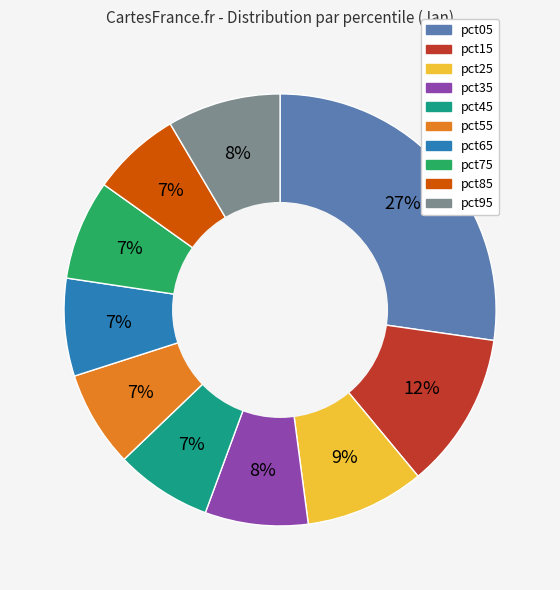

Combined, do pct95 and pct45 account for over 50%?

No